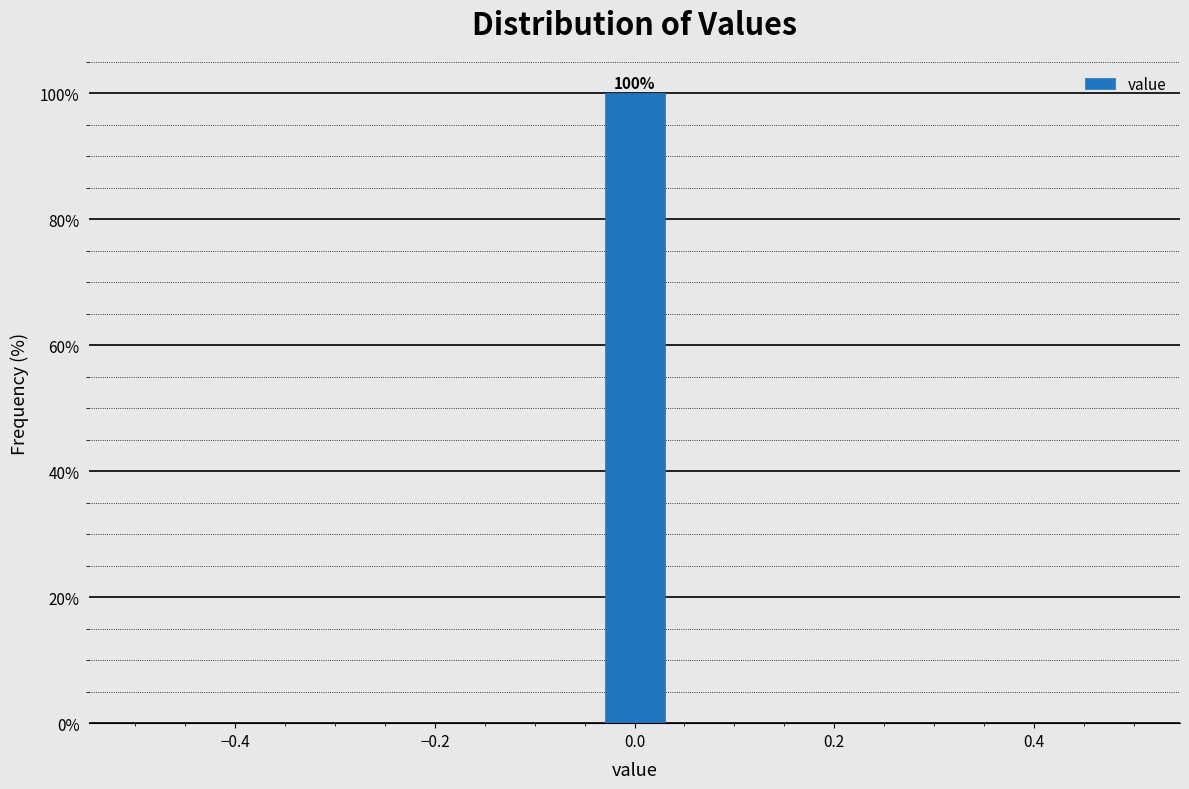

Around what value on the x-axis is the tallest bar? Give the approximate position of its centre, as read against the axis.

0.00